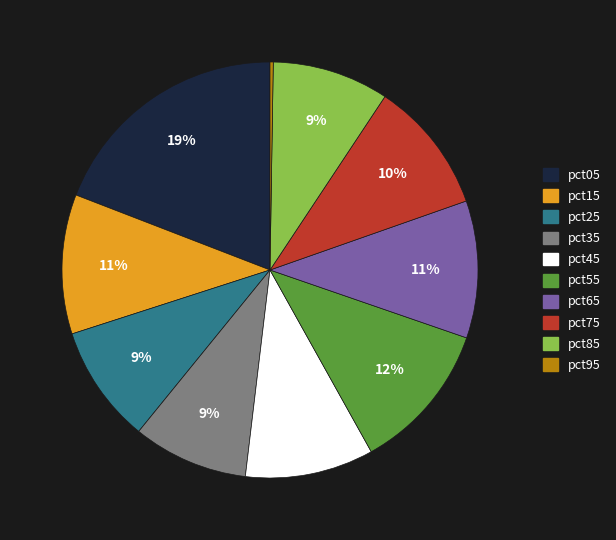

Is there any slice that represents more than half of the pie?

No